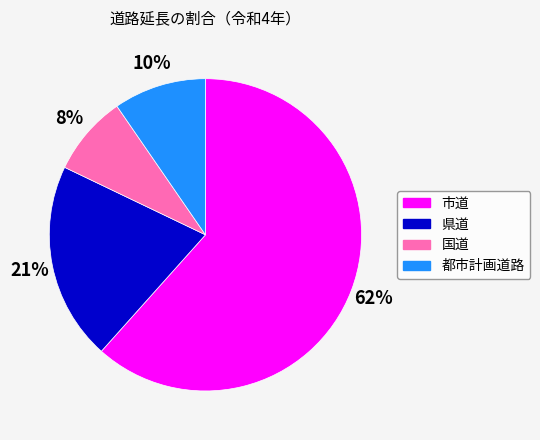

To the nearest percent, what percentage of the pie is 国道?

8%